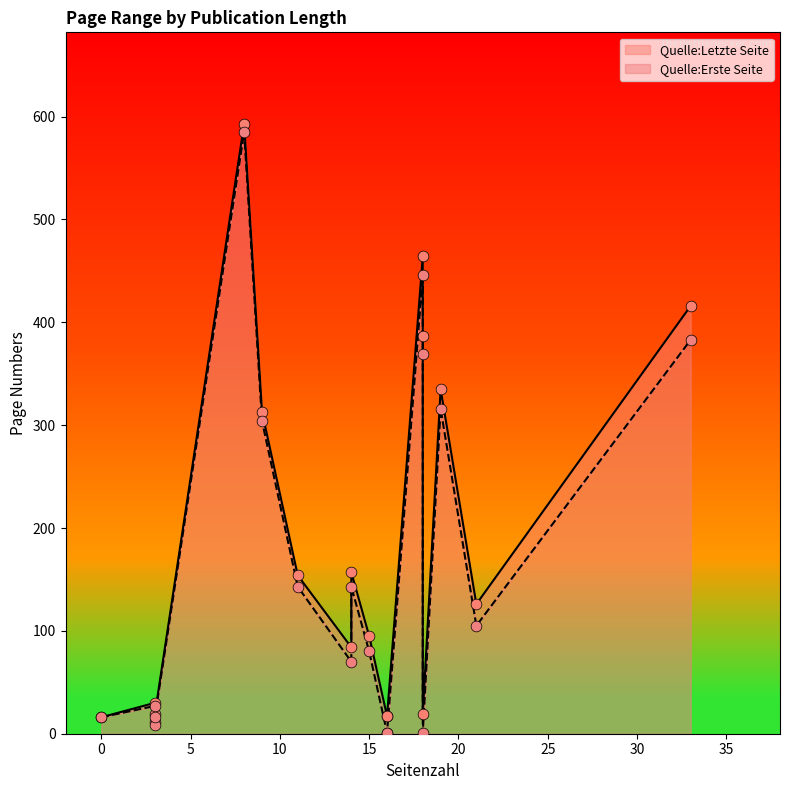

Which series has the widest spread of Y values?

Quelle:Erste Seite